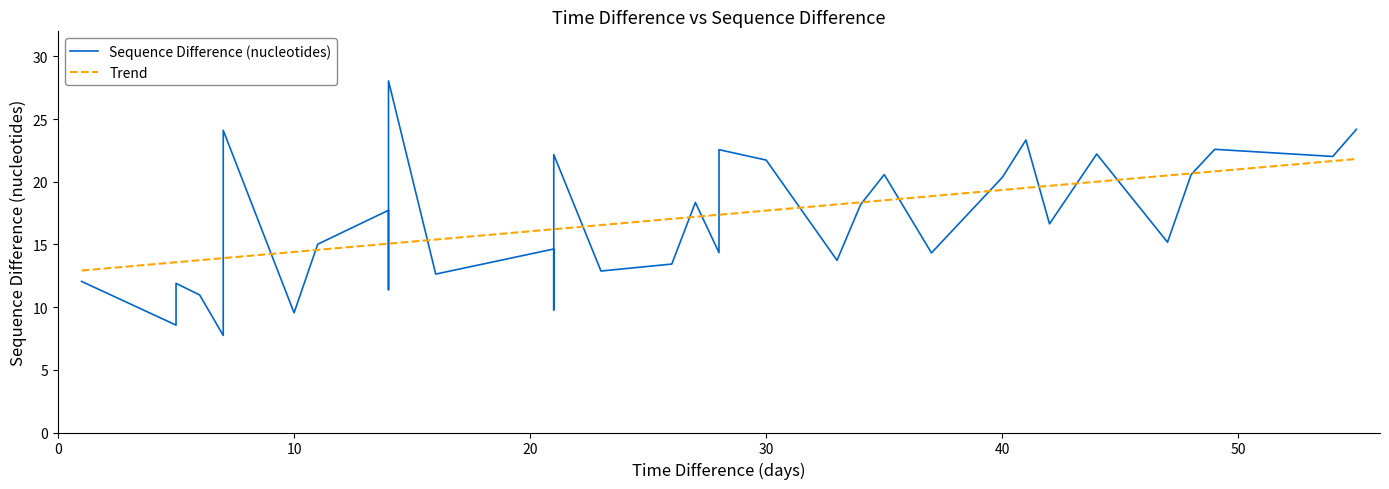

How many points are lower than both their immediate neighbors (excluding endpoints)?

13